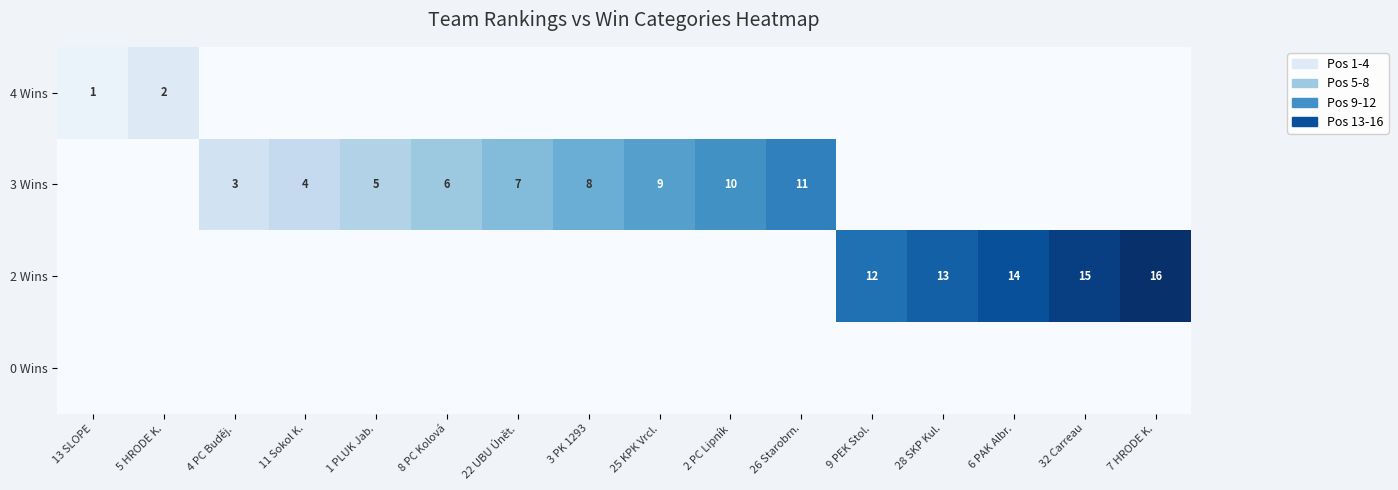

The value of 4 Wins at 5 HRODE K. is 3. True or false?

False